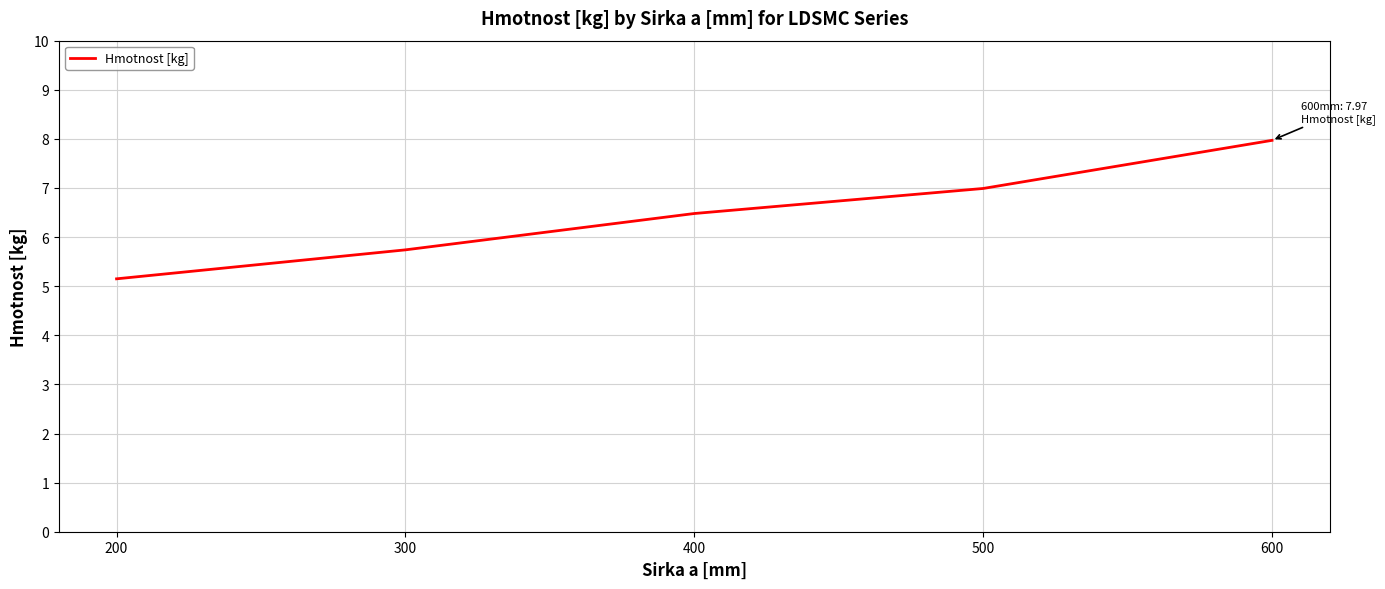

Approximately how many times larger is the value at 400 compared to 500?

0.9